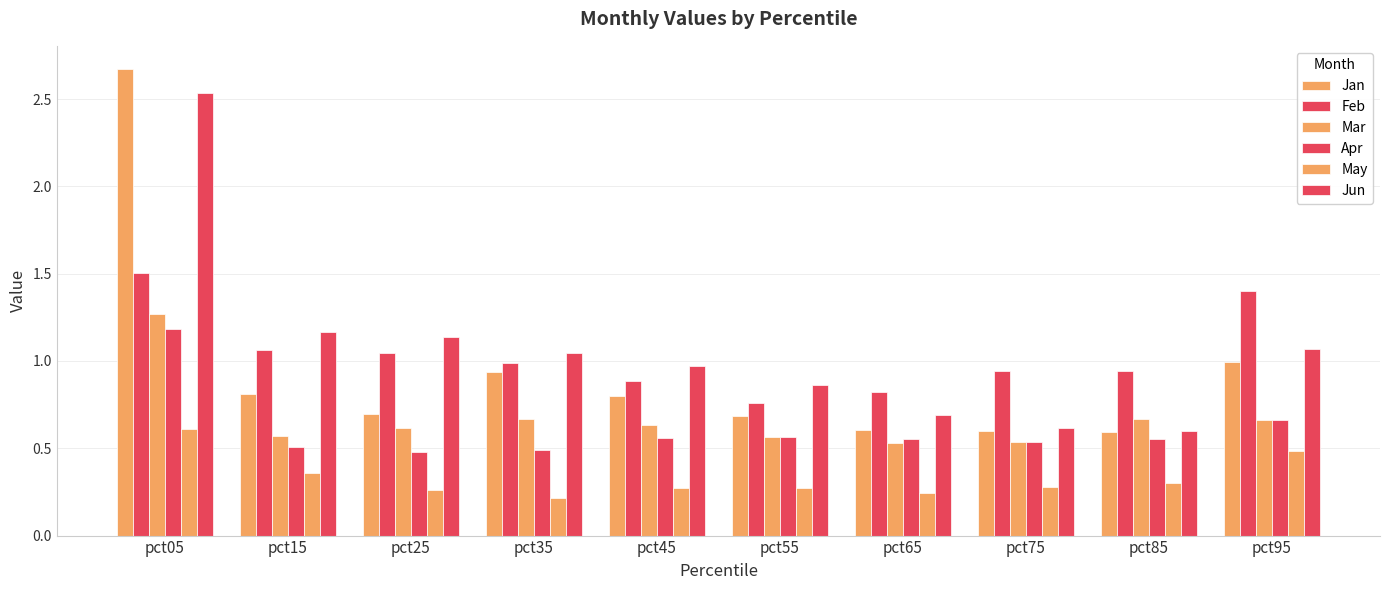

What is the sum of all Feb values?

10.4